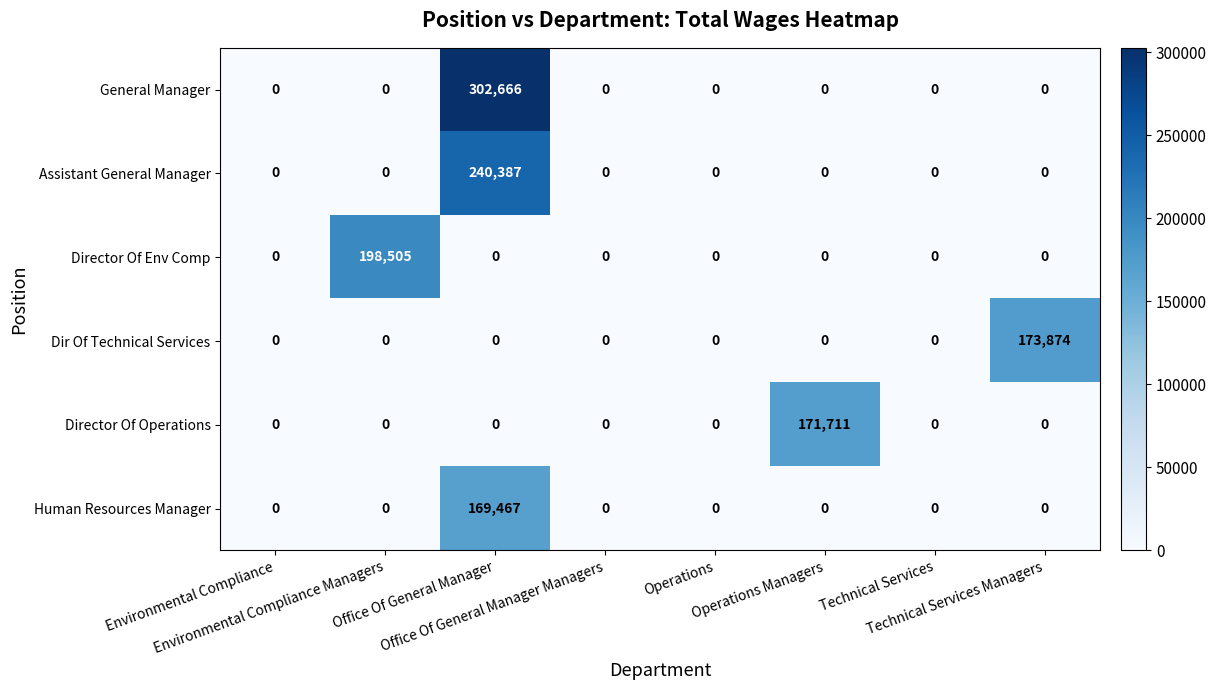

At which category is the sum across all series the highest?

Office Of General Manager